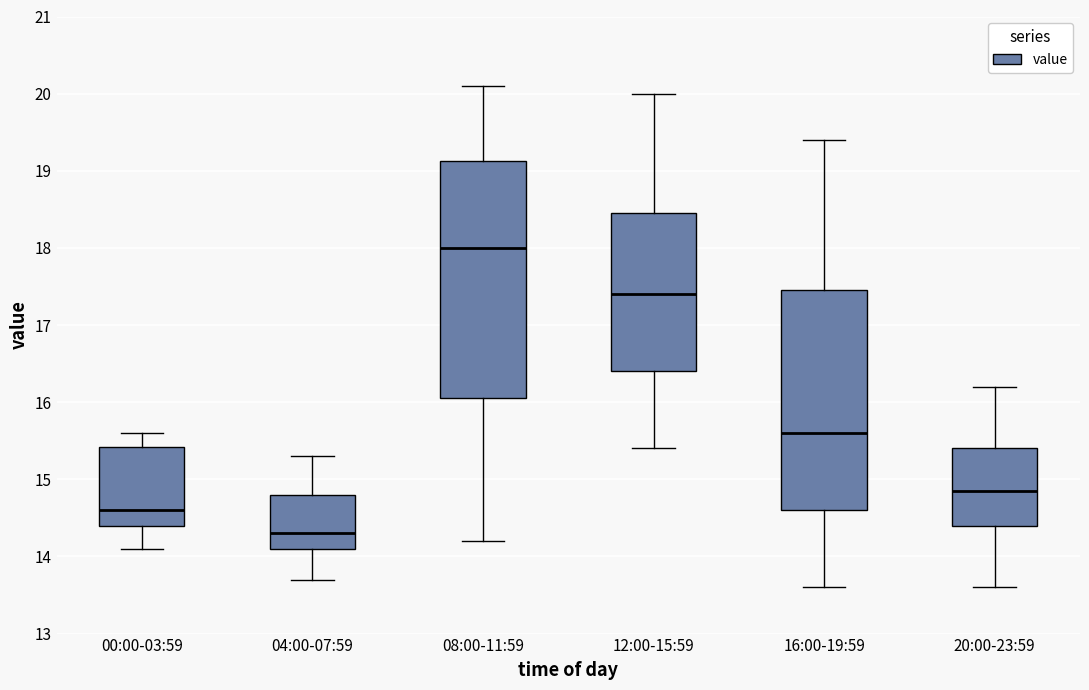

Which box is the tallest, from its lower edge to its upper edge?

08:00-11:59